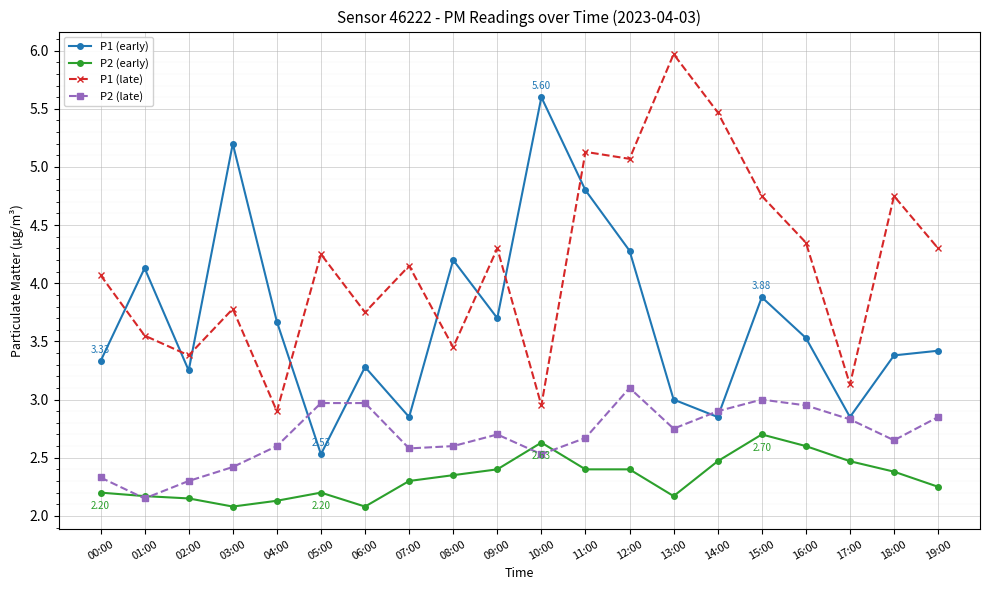

True or false: P1 (late) has a value of 3.0 at 10:00.

True